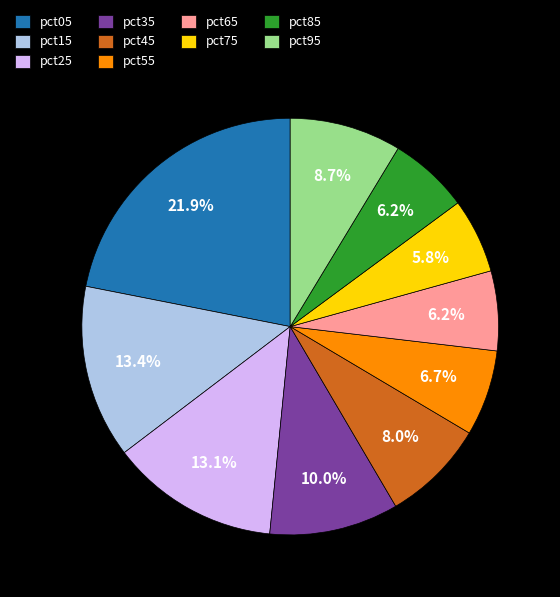

Approximately how many times larger is the value at pct25 compared to pct05?

0.6